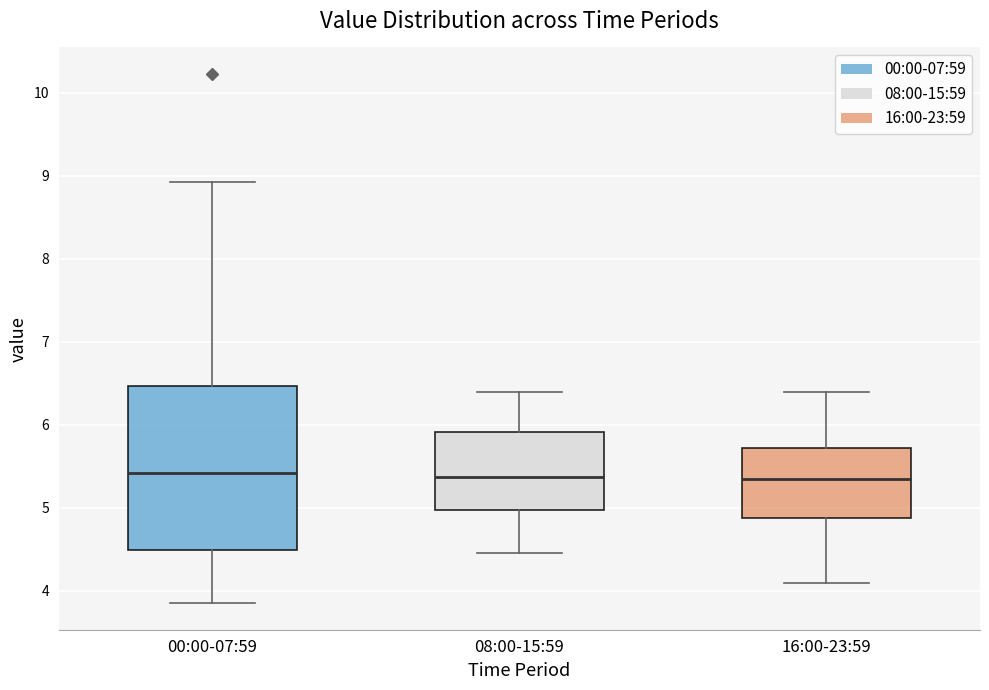

Reading left to right, transcribe this box plot: for each box, give where its median line is, the range the box spans, and where its two whiskers end, as read against the y-axis. The values are not printed on the chart, so give them approximately, as read against the axis.

00:00-07:59: median 5.4, box 4.5 to 6.5, whiskers 3.9 to 8.9
08:00-15:59: median 5.4, box 5.0 to 5.9, whiskers 4.5 to 6.4
16:00-23:59: median 5.4, box 4.9 to 5.7, whiskers 4.1 to 6.4